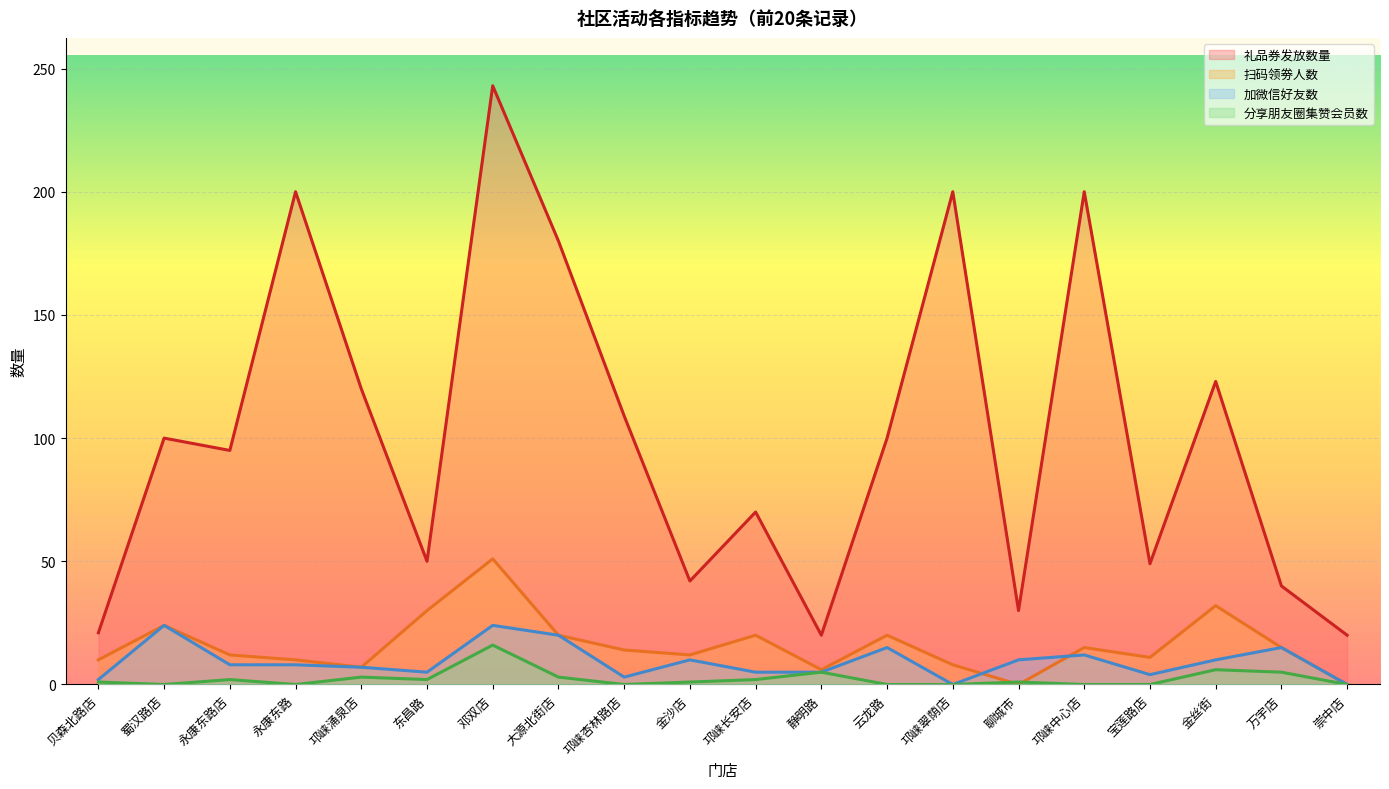

Where does the 加微信好友数 series first go above 8?

蜀汉路店